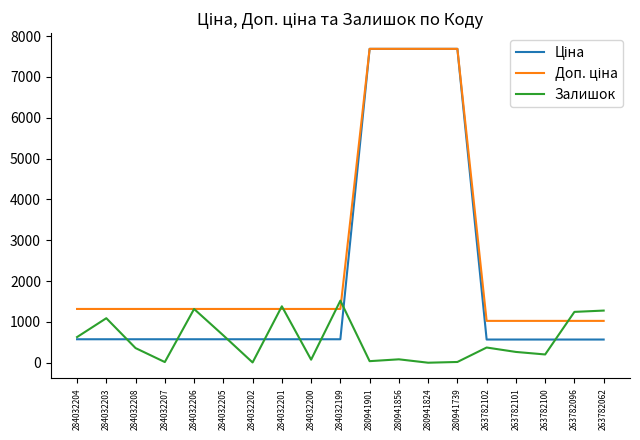

Which series changed the most between 284032206 and 284032200?

Залишок